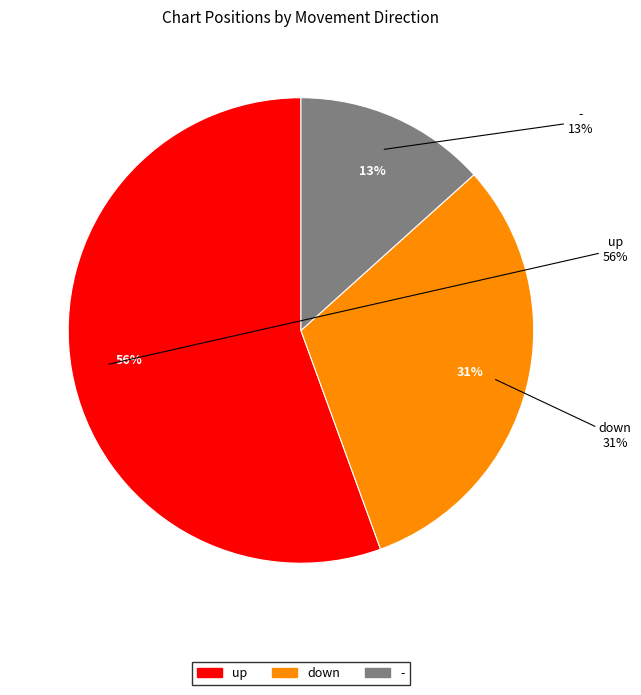

True or false: down accounts for 41% of the total.

False